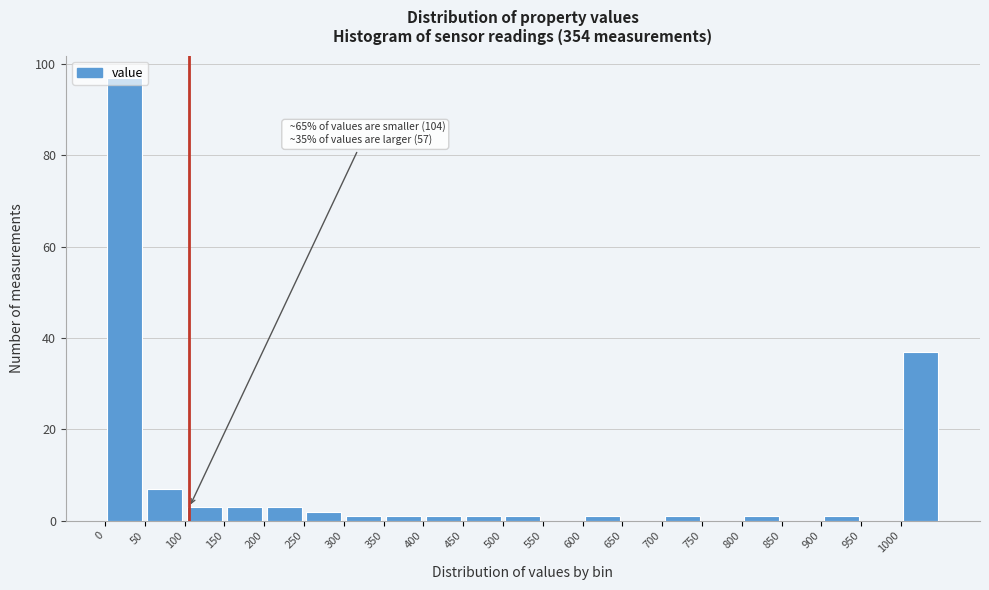

Over which range of the x-axis is the bar tallest?

0 to 50